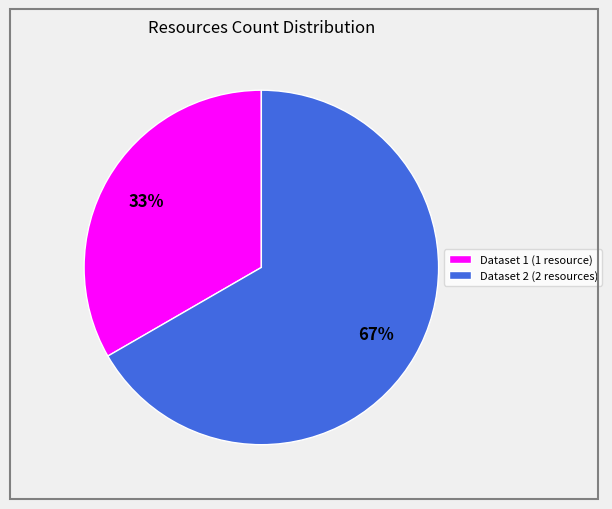

Does any single category account for the majority?

Yes